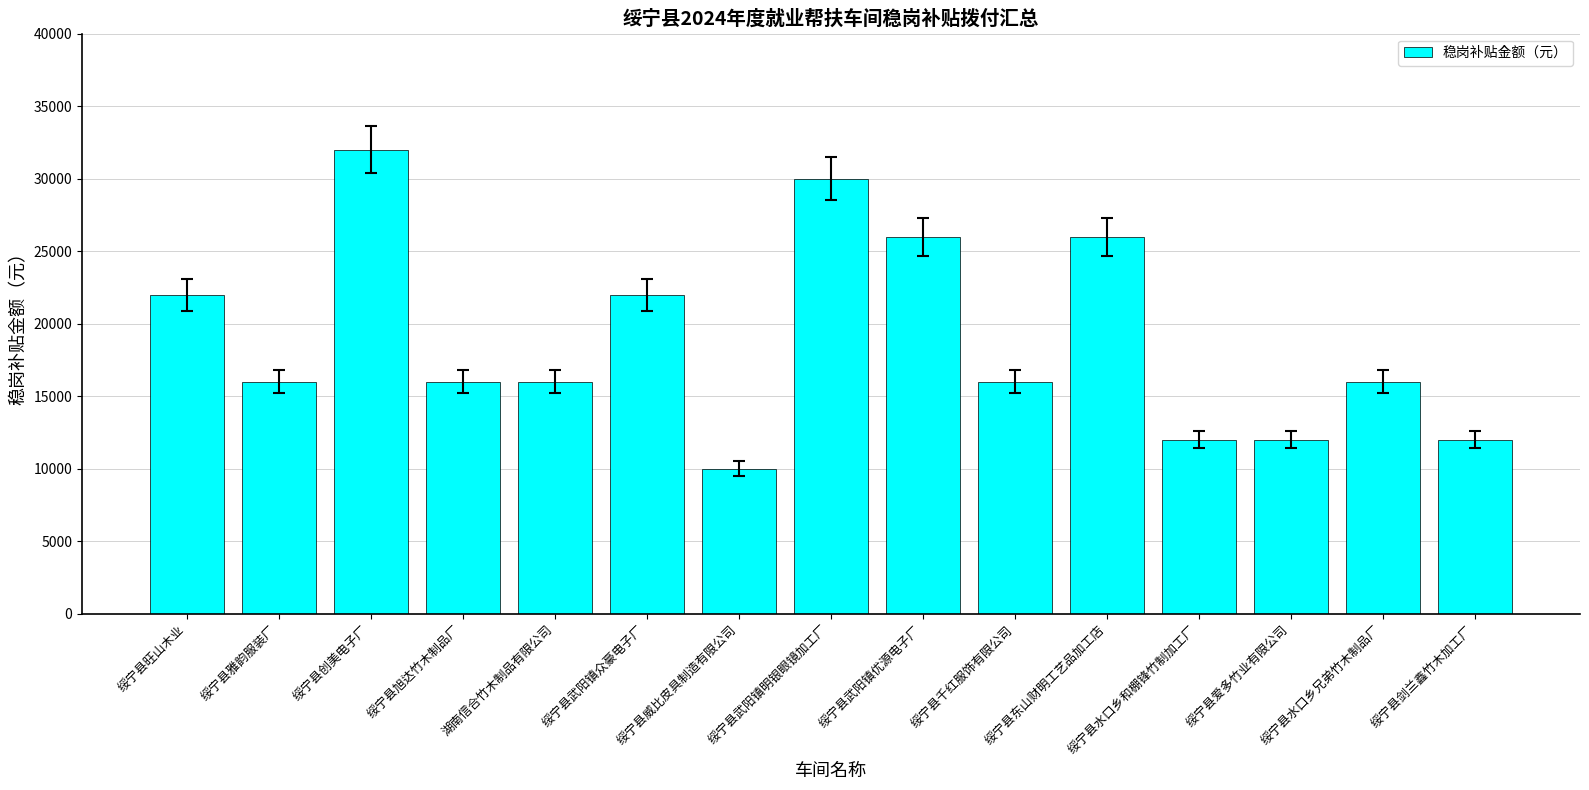

Reading right to left, transcribe all the data shown in this chart.

12000	16000	12000	12000	26000	16000	26000	30000	10000	22000	16000	16000	32000	16000	22000